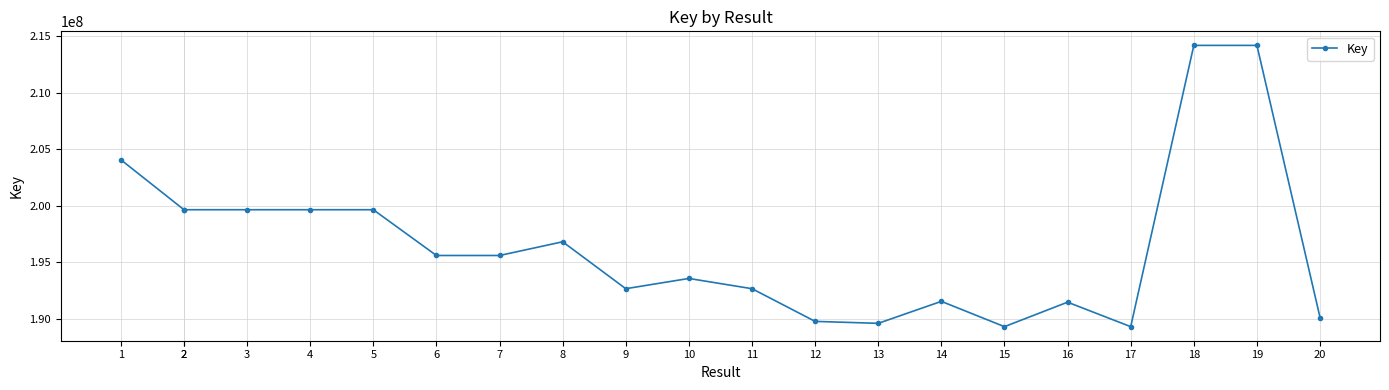

What is the change in value from 17 to 19?

+24896929